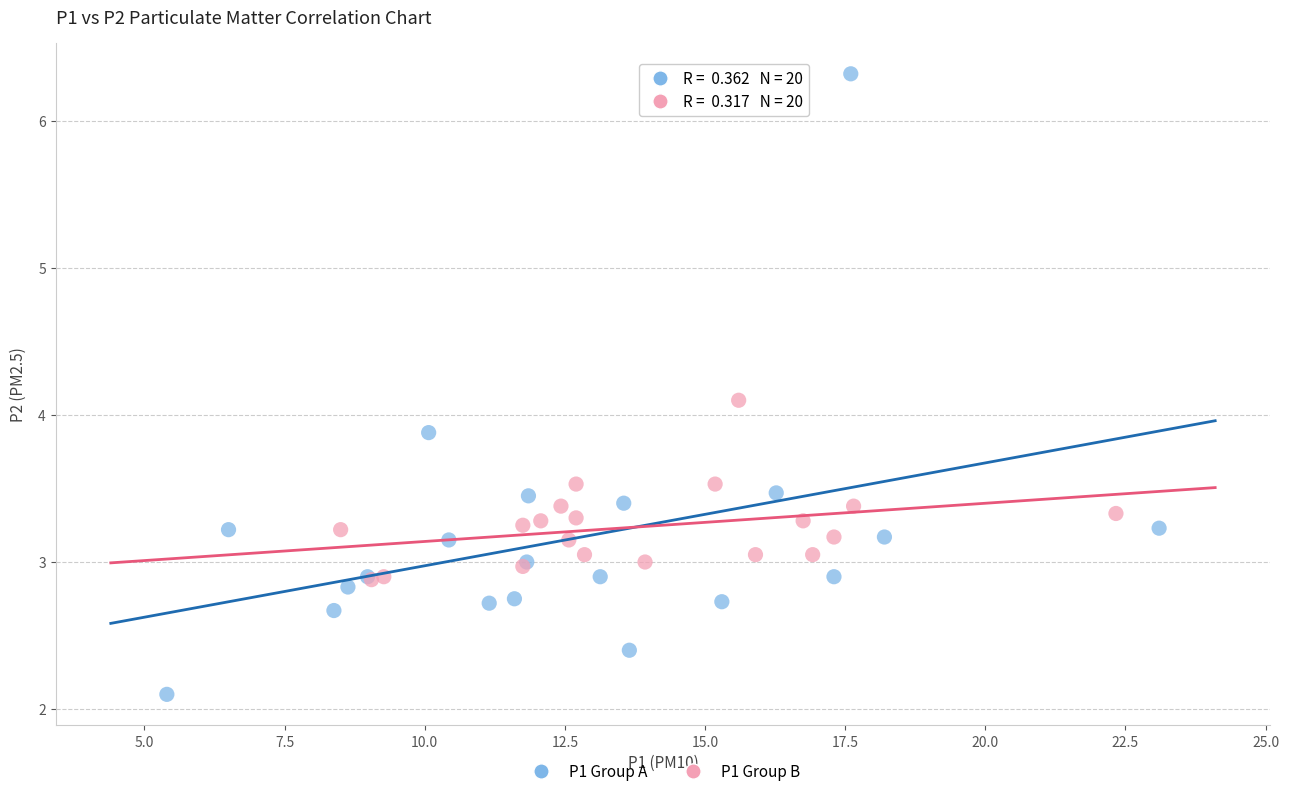

Which series has the widest spread of Y values?

P1 Group A